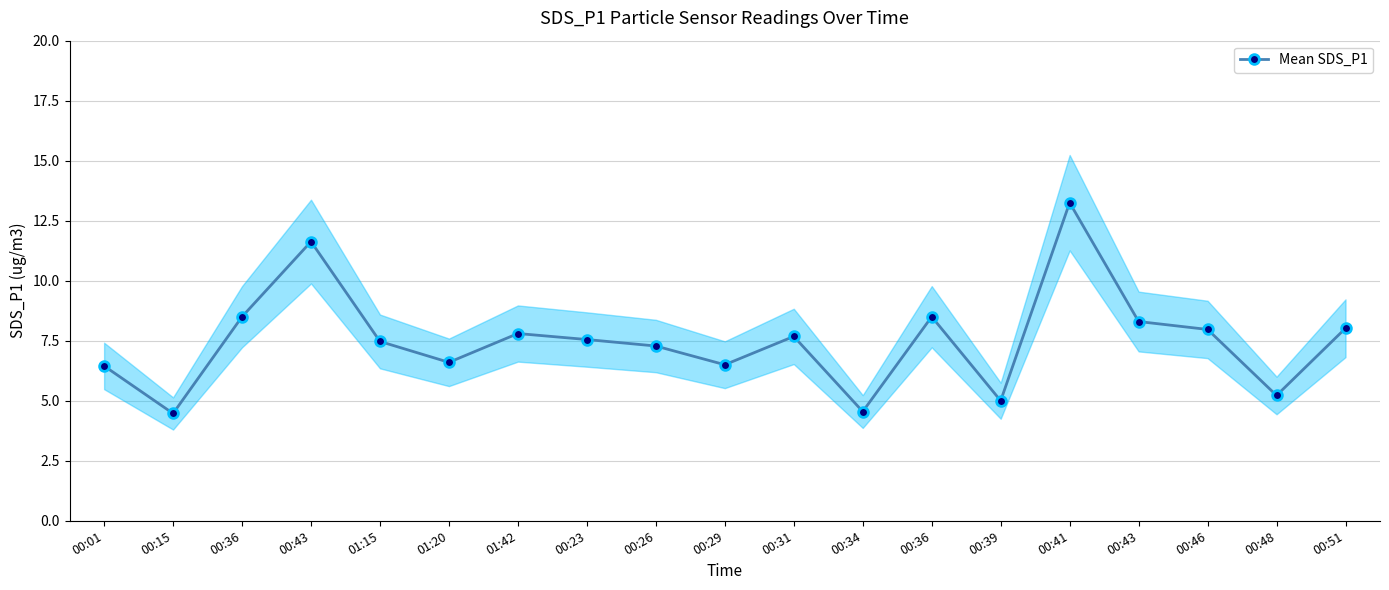

What is the average value?

7.5